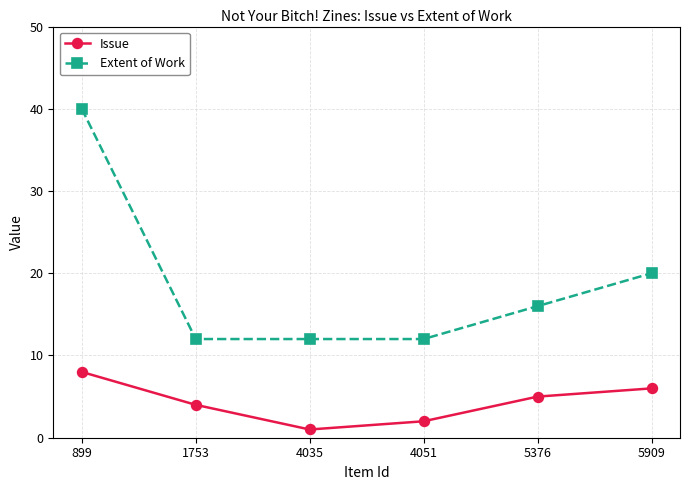

Is it true that Issue equals 6 at 5909?

True